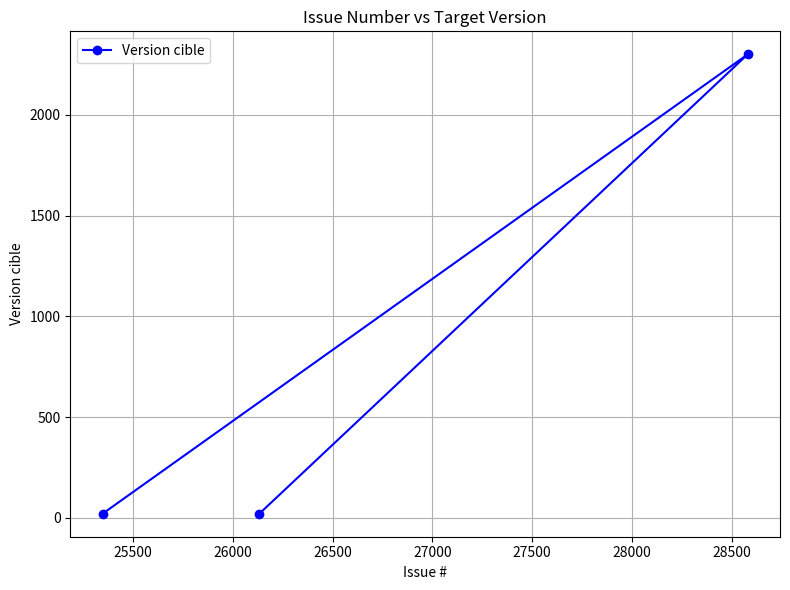

What is the value of the 3rd point from the left?

2301.0